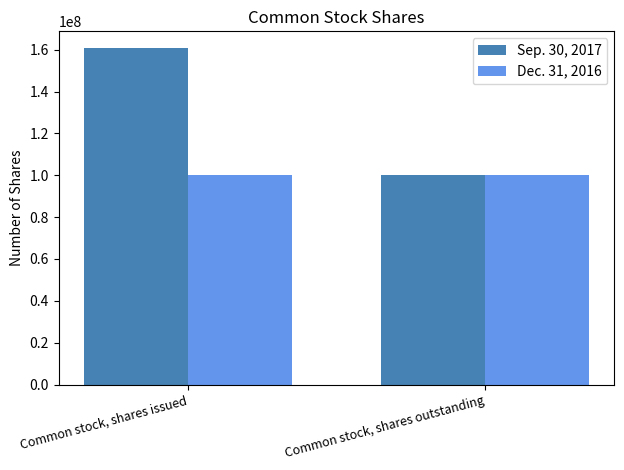

What is the sum of all Sep. 30, 2017 values?

260790000